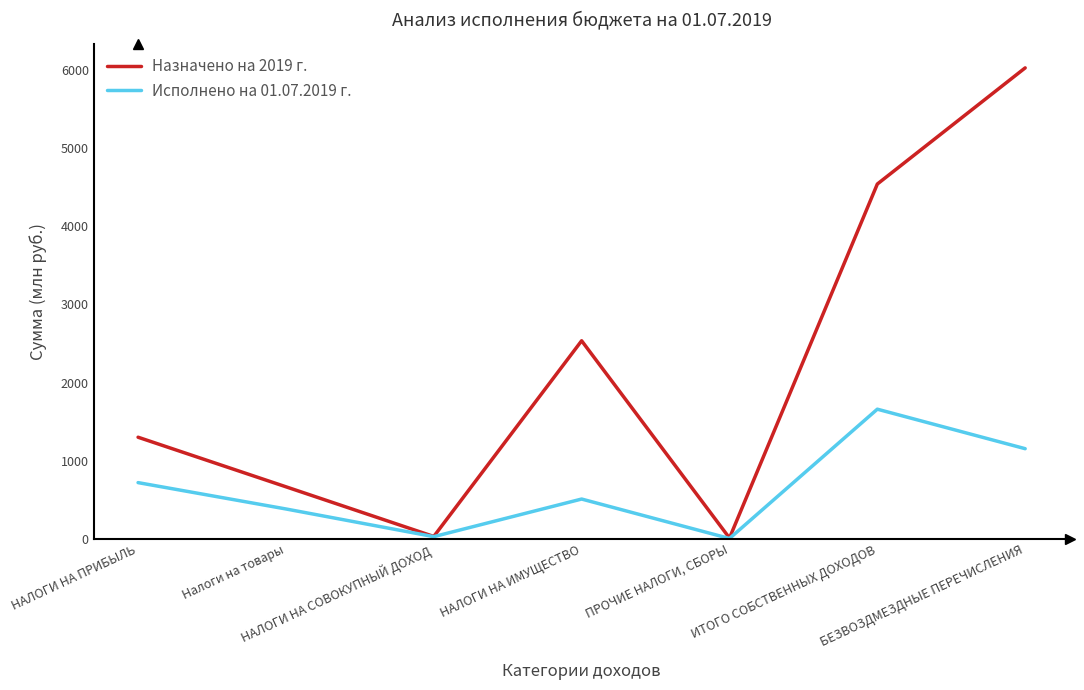

How many lines are shown in the chart?

2